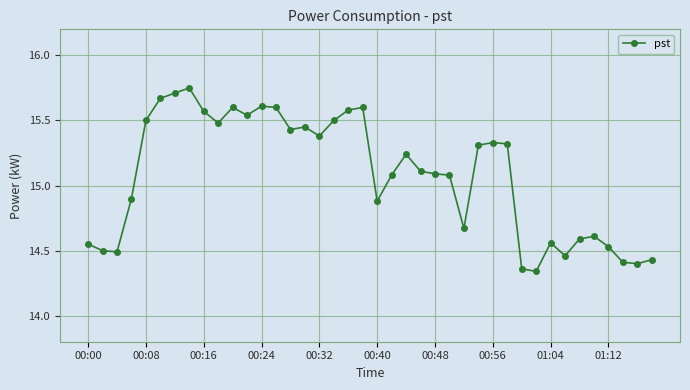

True or false: there are more than 0 points higher than both neighbors.

True